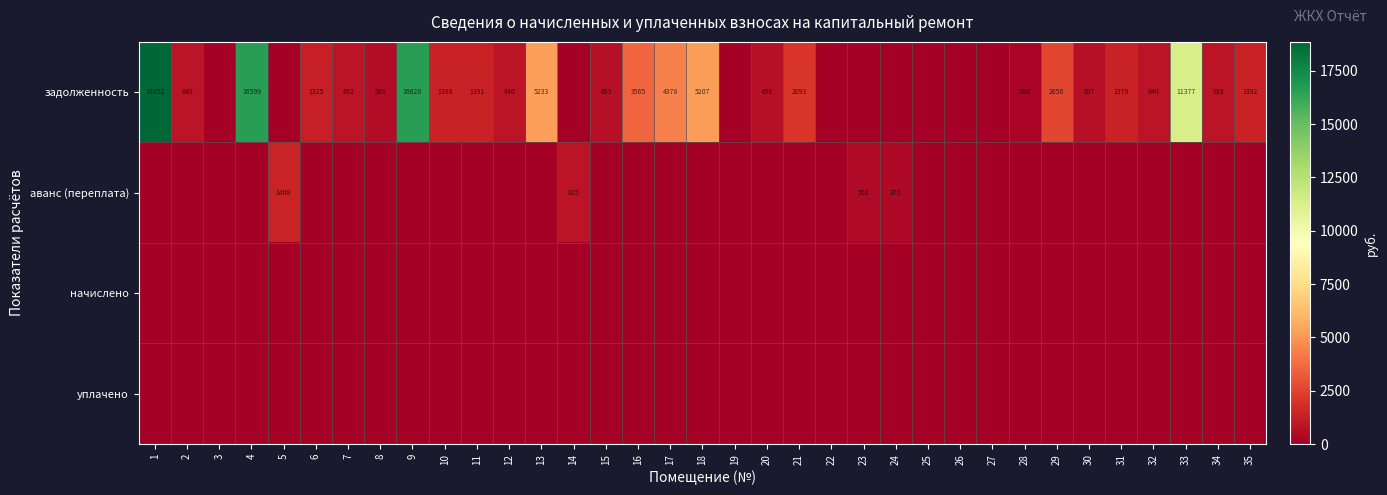

The задолженность series shows 1379 at 31. True or false?

True